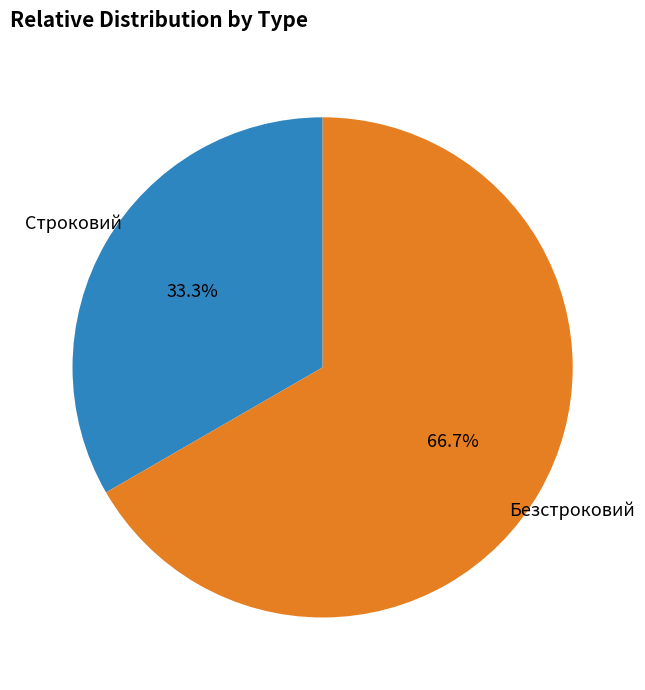

To the nearest percent, what is the difference between the largest and smallest slice percentages?

33%